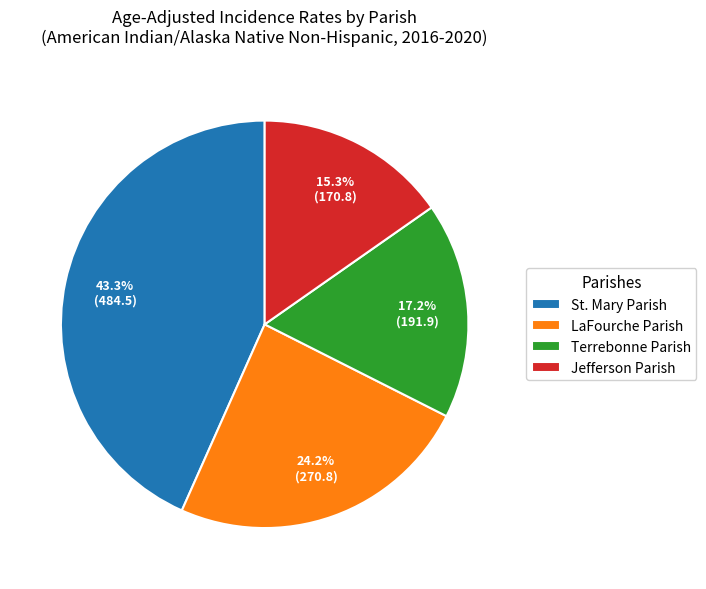

What is the ratio of the value at St. Mary Parish to the value at Jefferson Parish?

2.8